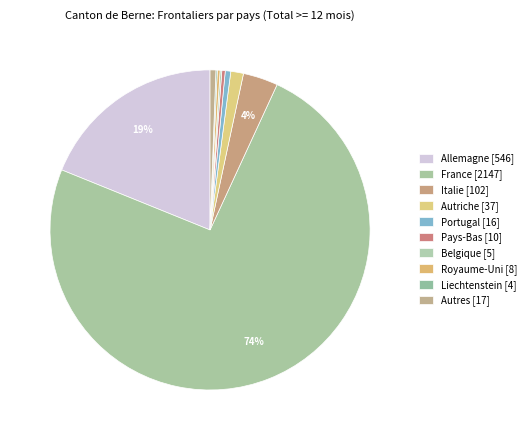

Count the number of slices in the pie.

10